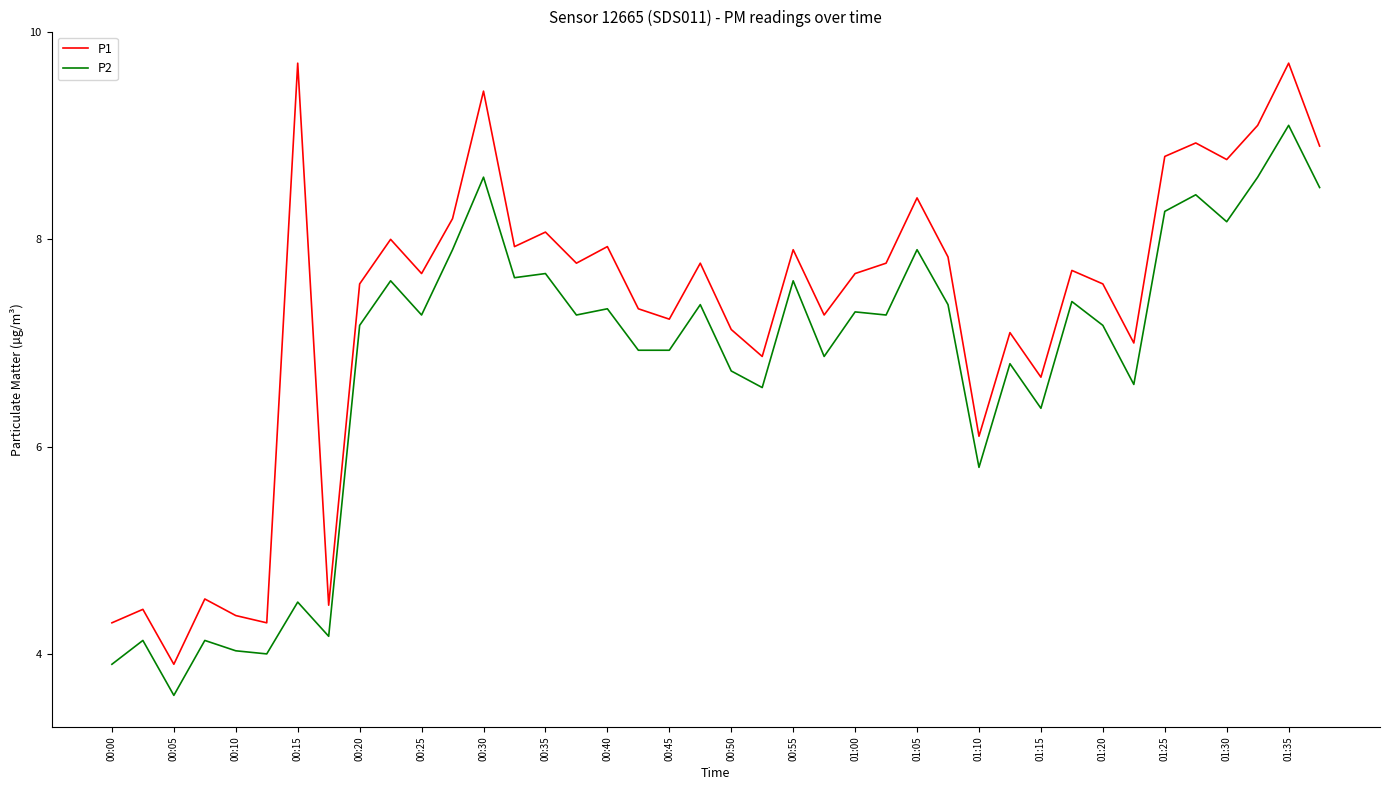

Which series has the largest total across all categories?

P1